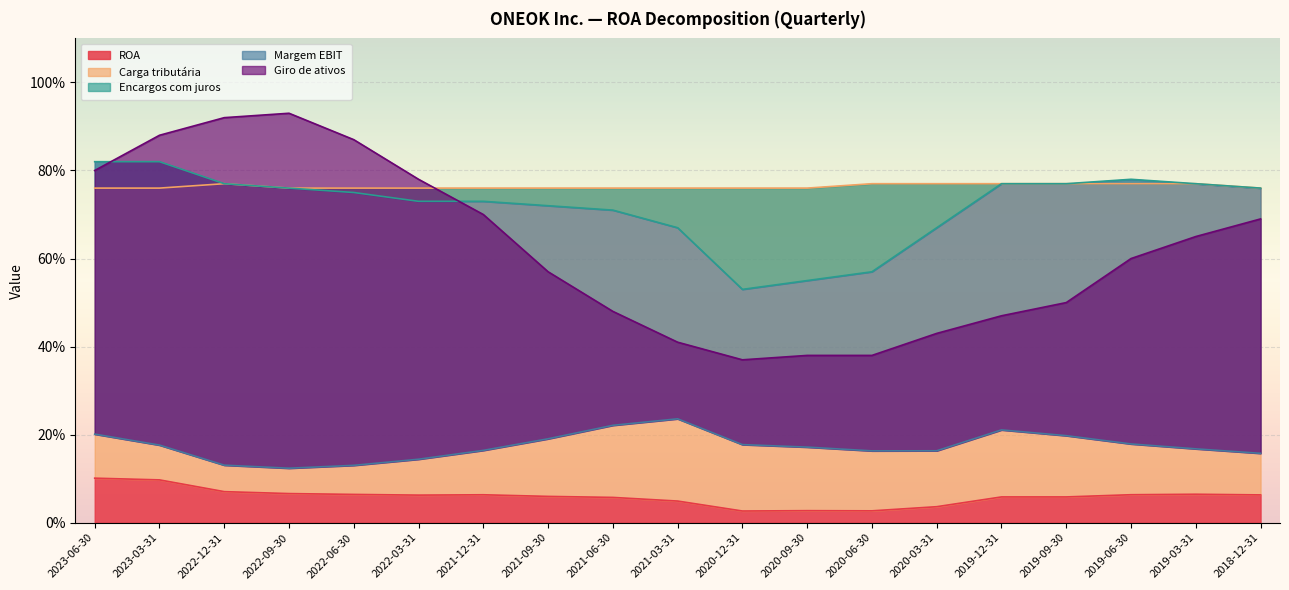

True or false: Carga tributária and ROA intersect in this chart.

False